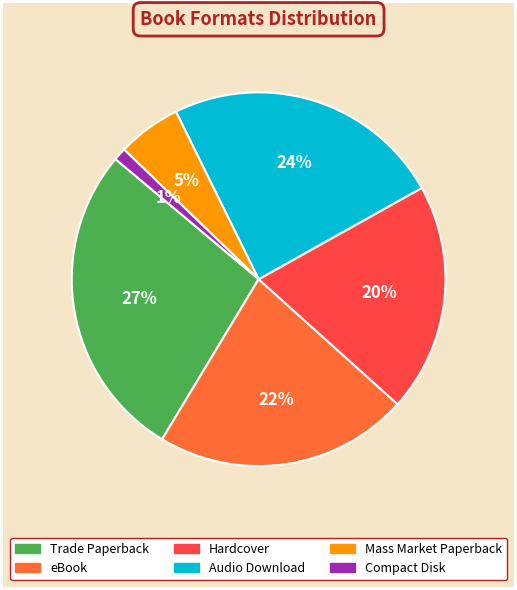

Approximately how many times larger is the value at eBook compared to Audio Download?

0.9